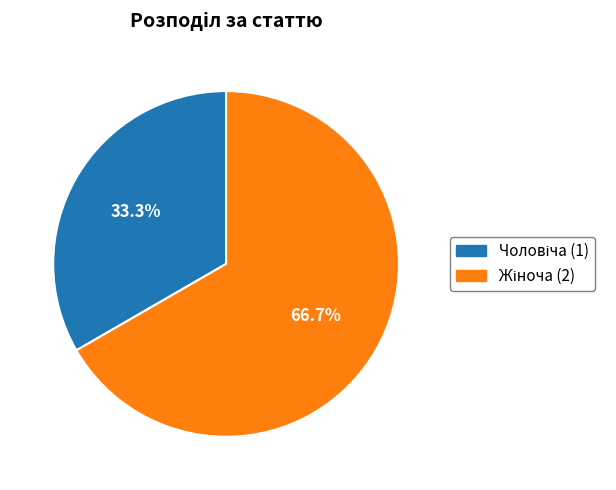

Does any single category account for the majority?

Yes